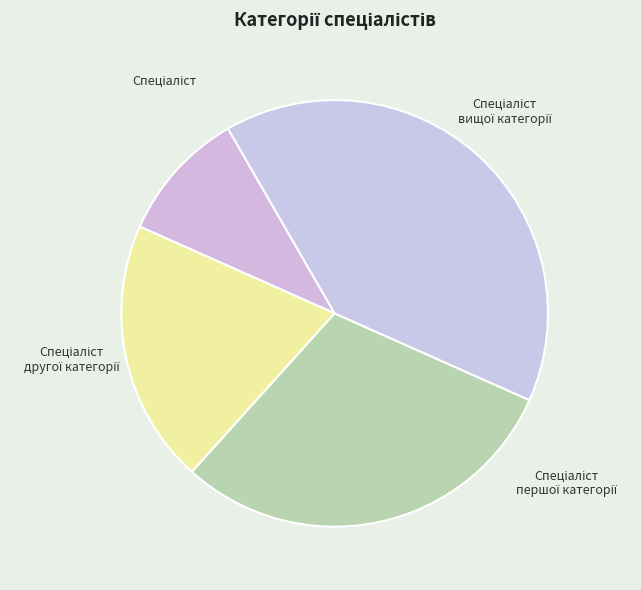

Is there any slice that represents more than half of the pie?

No